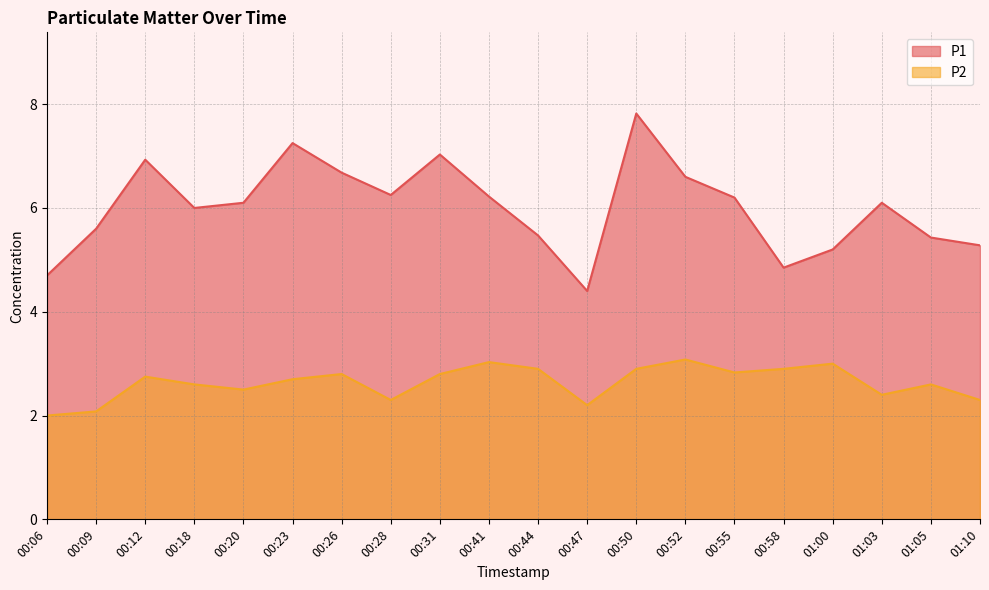

How many lines are shown in the chart?

2